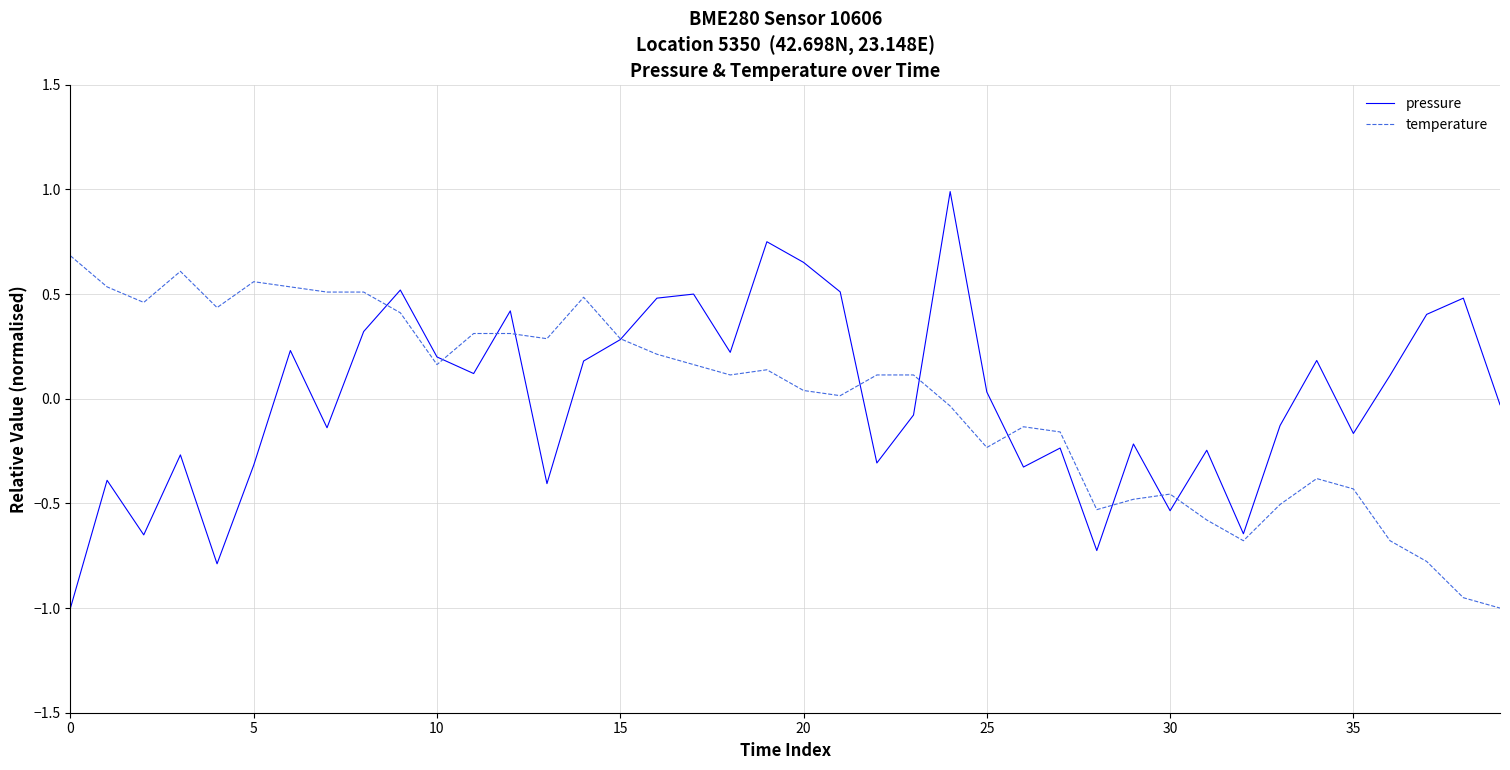

Which series has the widest spread of values?

pressure